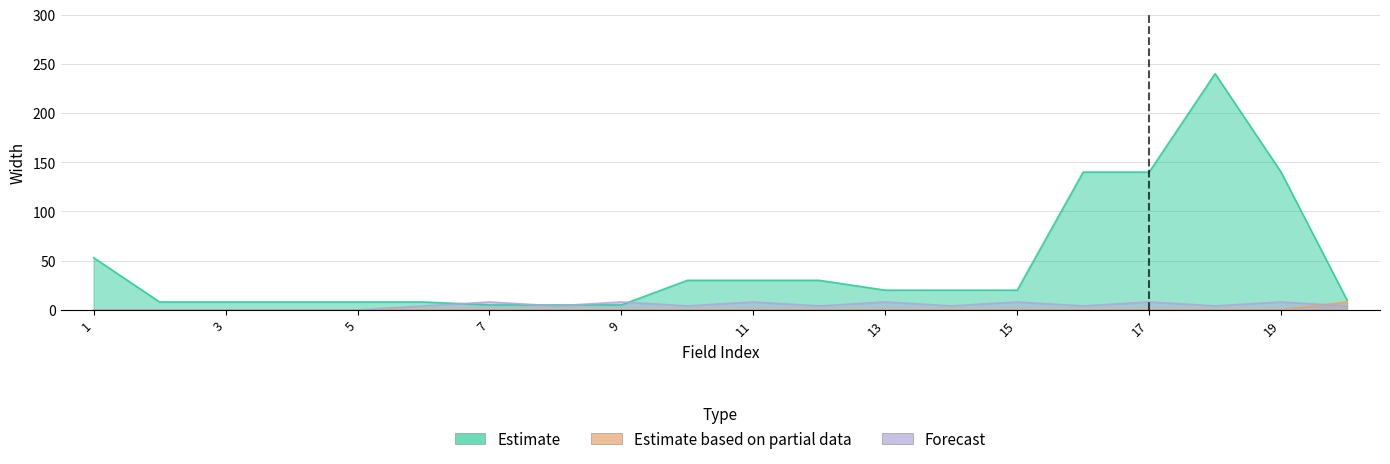

Is it true that Estimate equals 8 at 3?

True